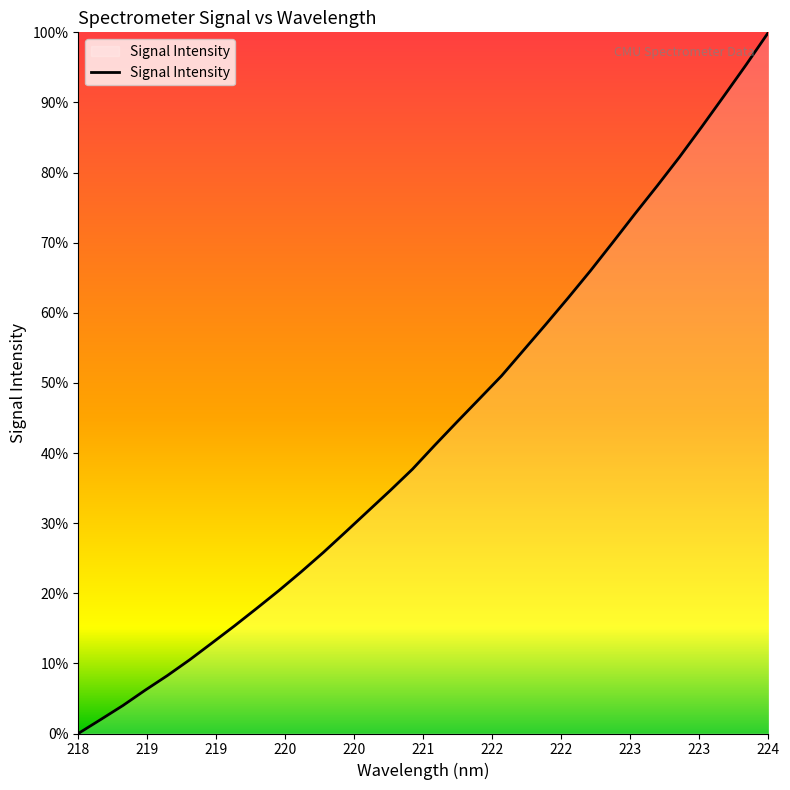

Does the chart display data point markers on the line(s)?

No